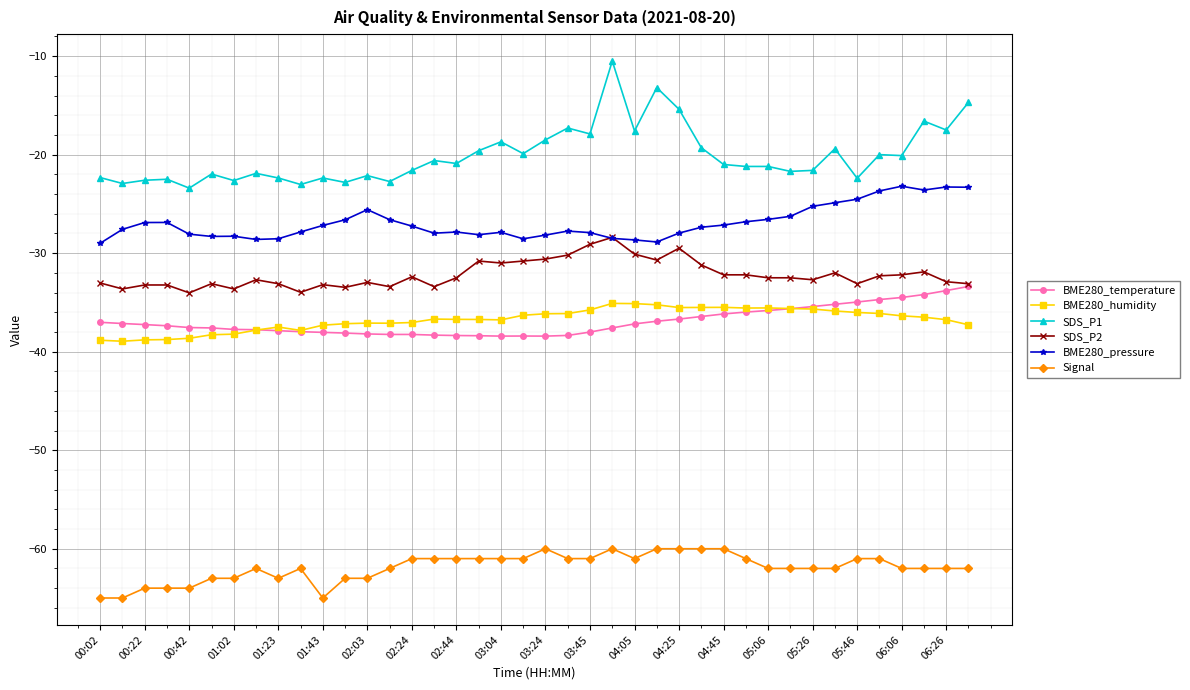

What is the lowest value of the Signal series?

-65.0